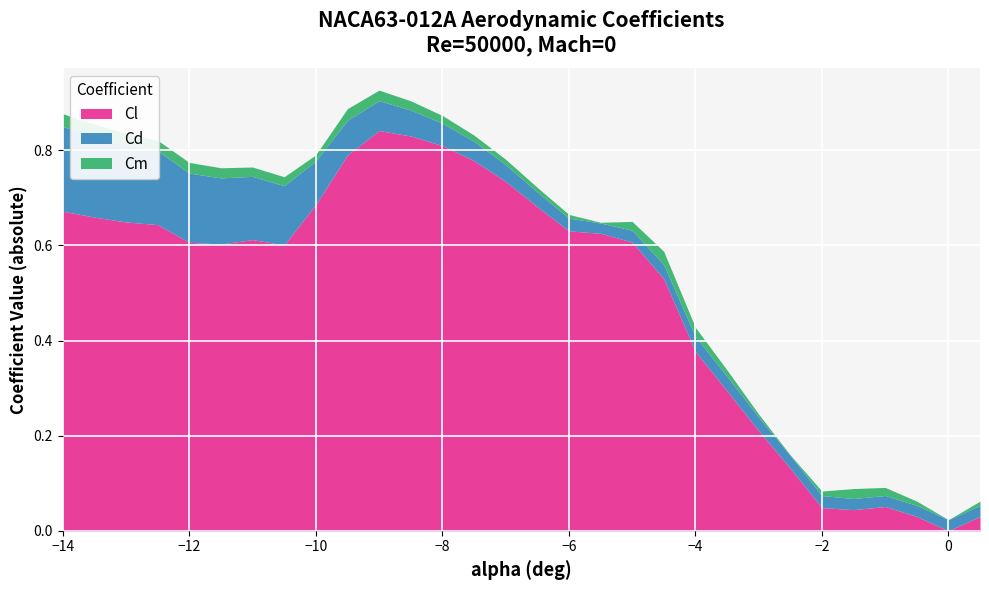

Which series has the largest range (max minus min)?

Cl